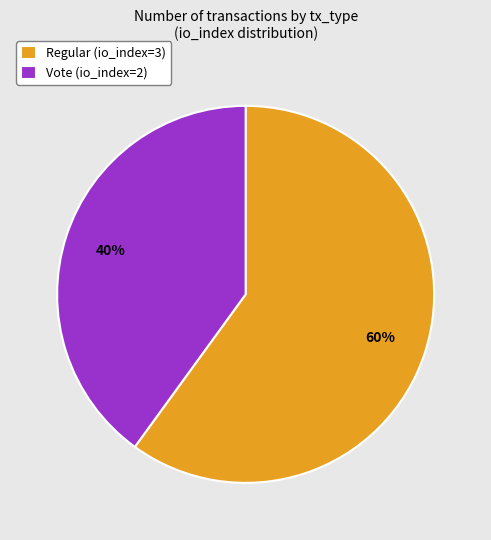

Is it true that Vote (io_index=2) is 40% of the pie?

True